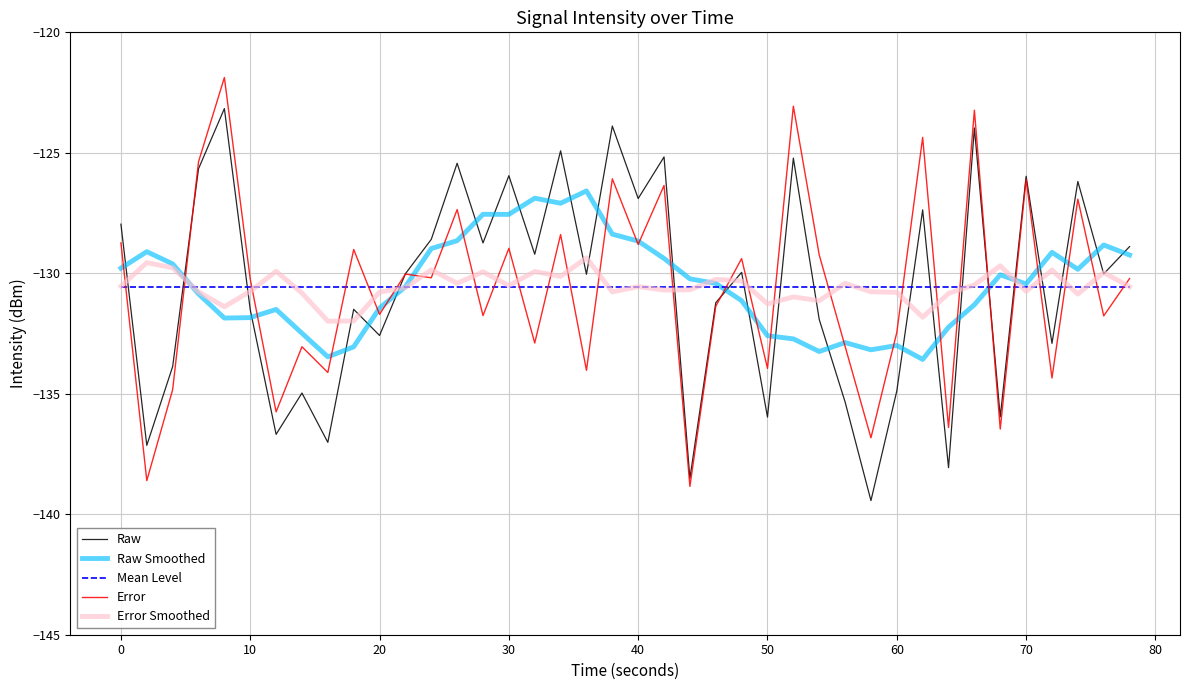

What is the maximum value shown in the chart?

-121.9